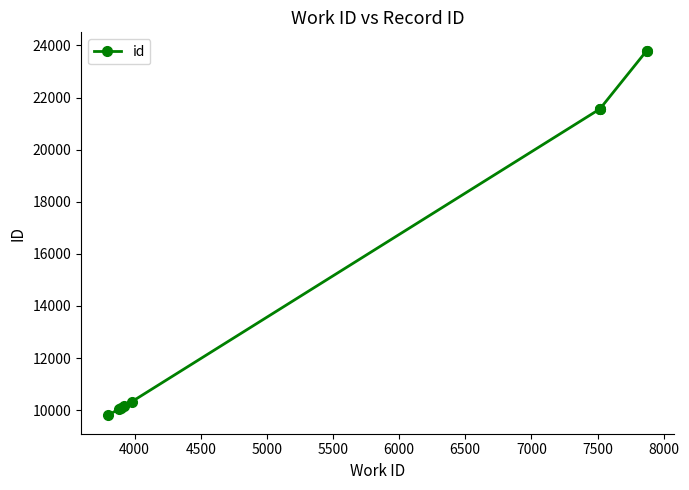

Is this an area chart (filled region under the line)?

No